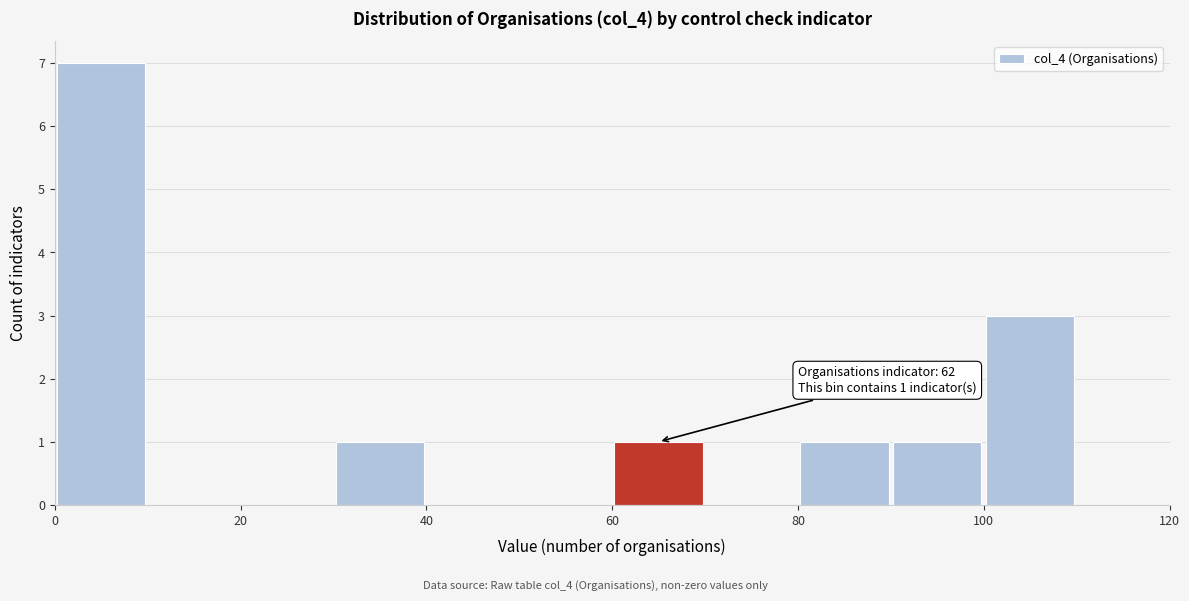

Which range on the x-axis has the tallest bar?

0 to 10